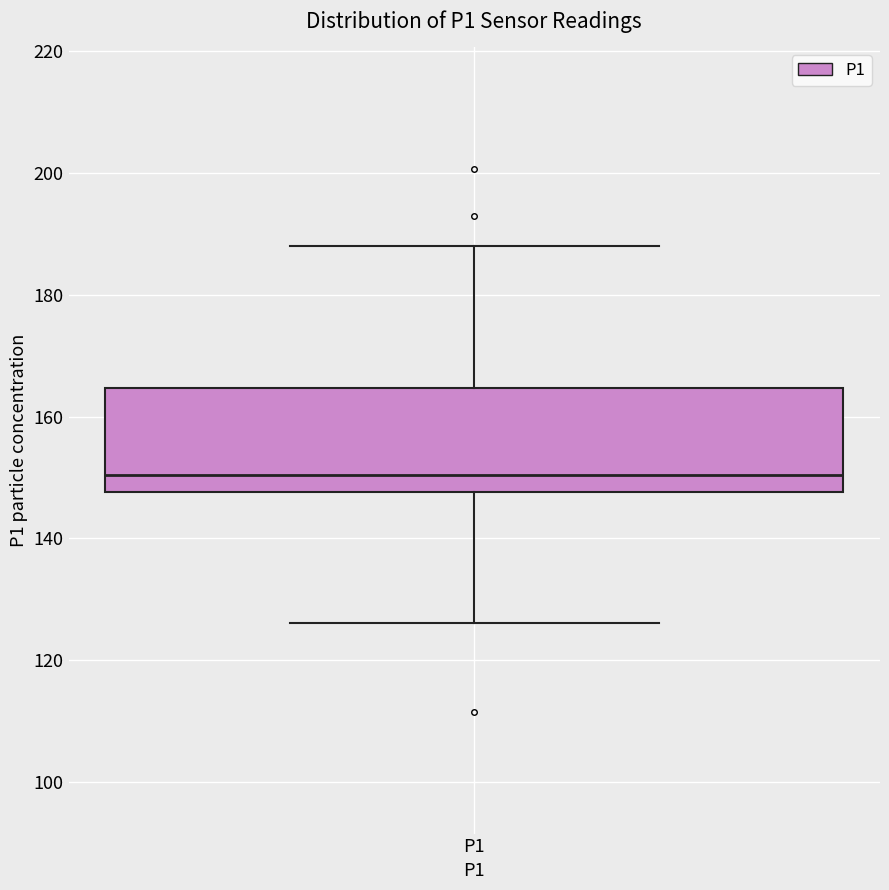

Read this box plot against the y-axis: the position of the median line, the range covered by the box, and the ends of both whiskers. The values are not printed on the chart, so give them approximately, as read against the axis.

median 150, box 148 to 164, whiskers 126 to 188